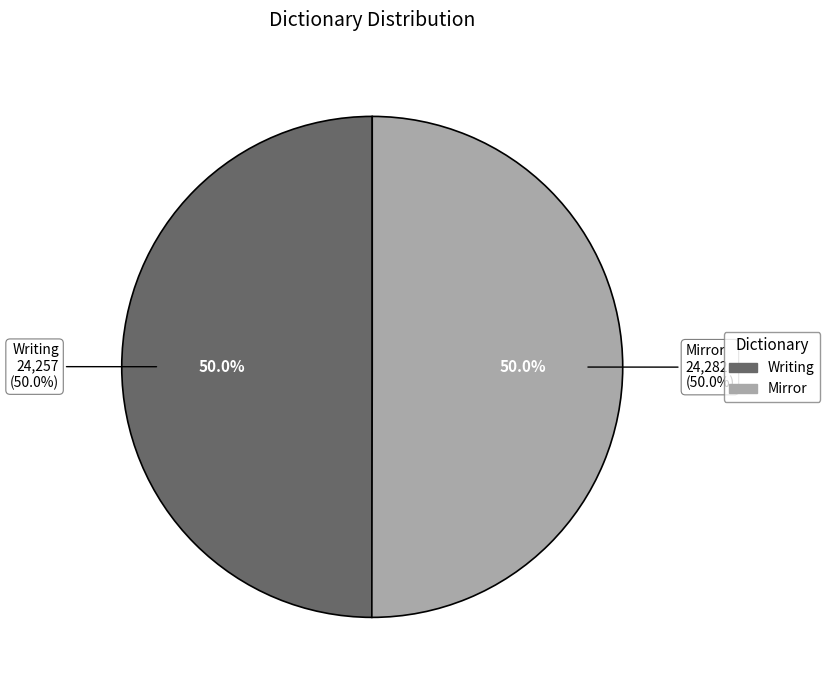

How many slices are in this pie chart?

2